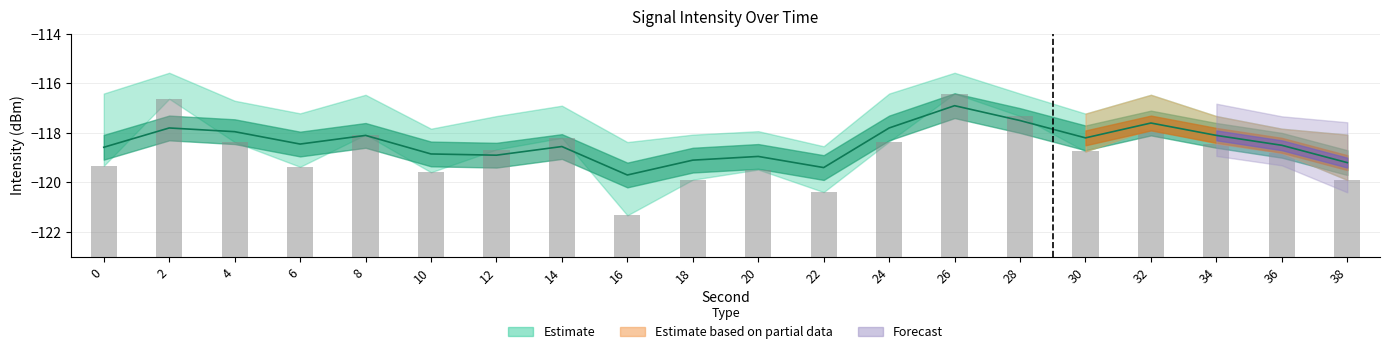

Is it true that Min Intensity (bars) equals 4.9 at 8?

True